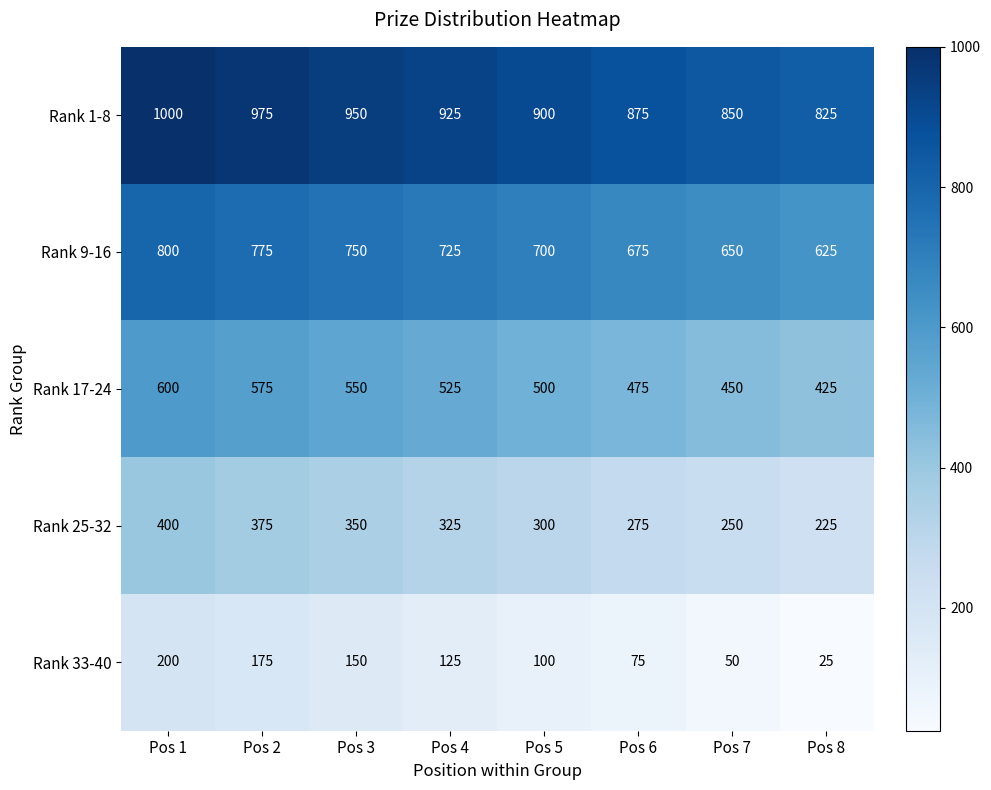

What is the difference between the maximum and minimum values in the Rank 1-8 series?

175